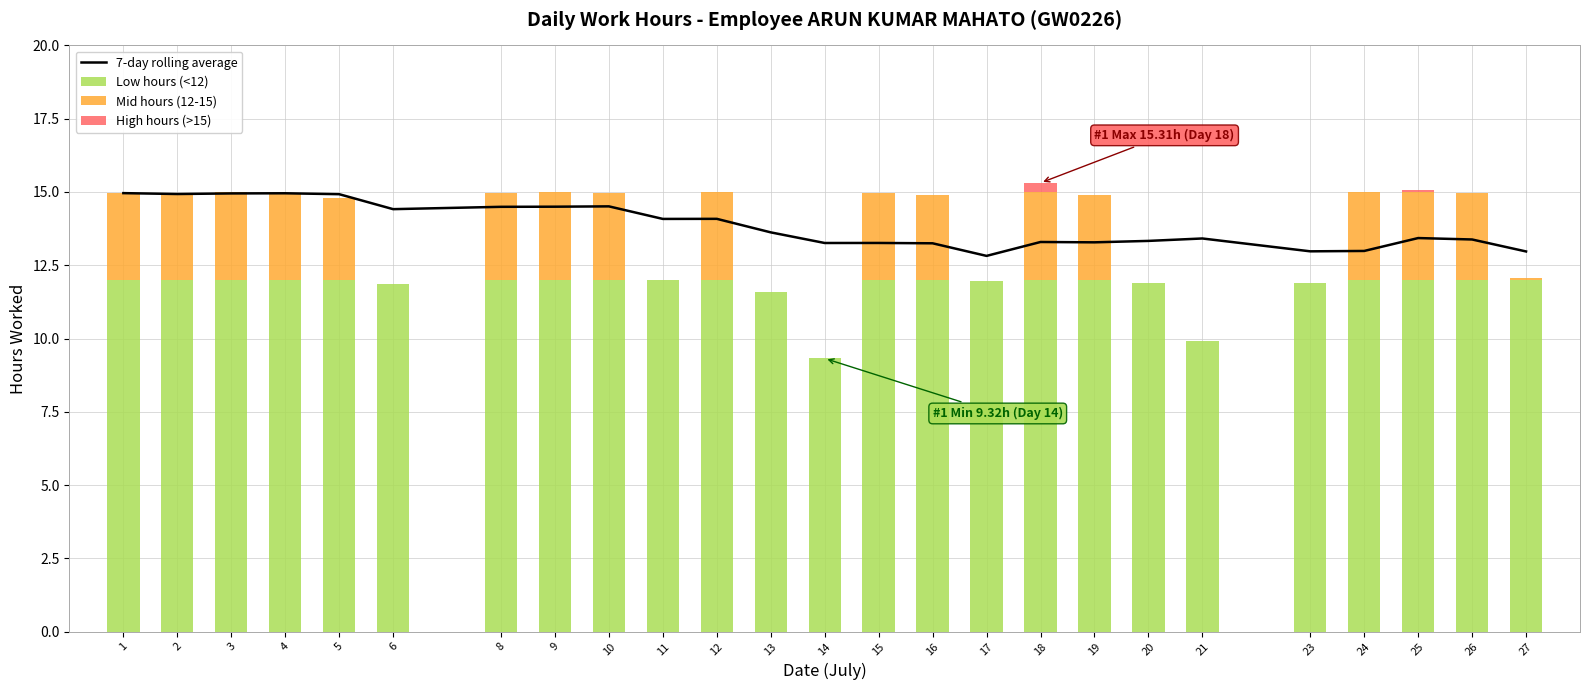

Between 15 and 20, which series saw the biggest shift?

Mid hours (12-15)